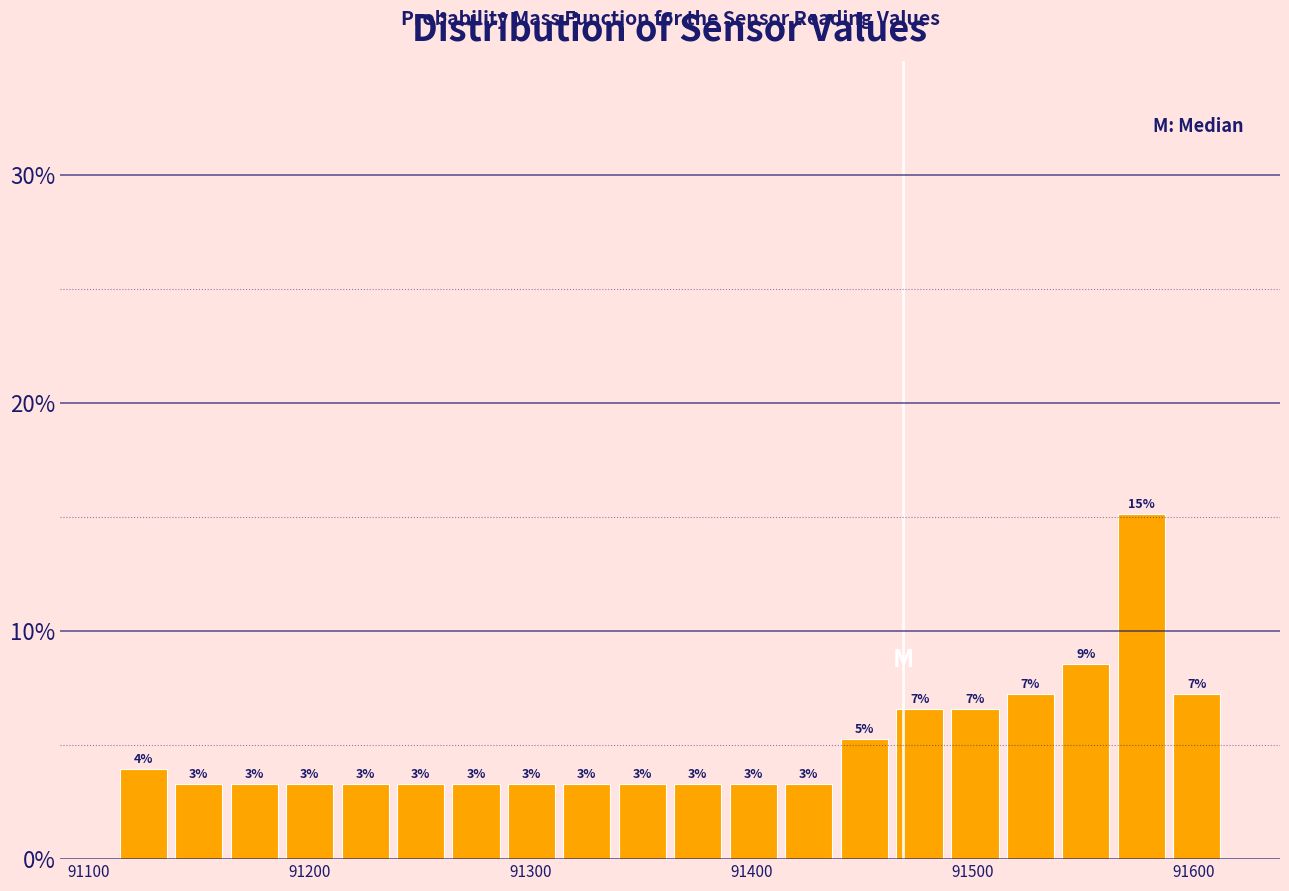

Around what value on the x-axis is the tallest bar? Give the approximate position of its centre, as read against the axis.

91580